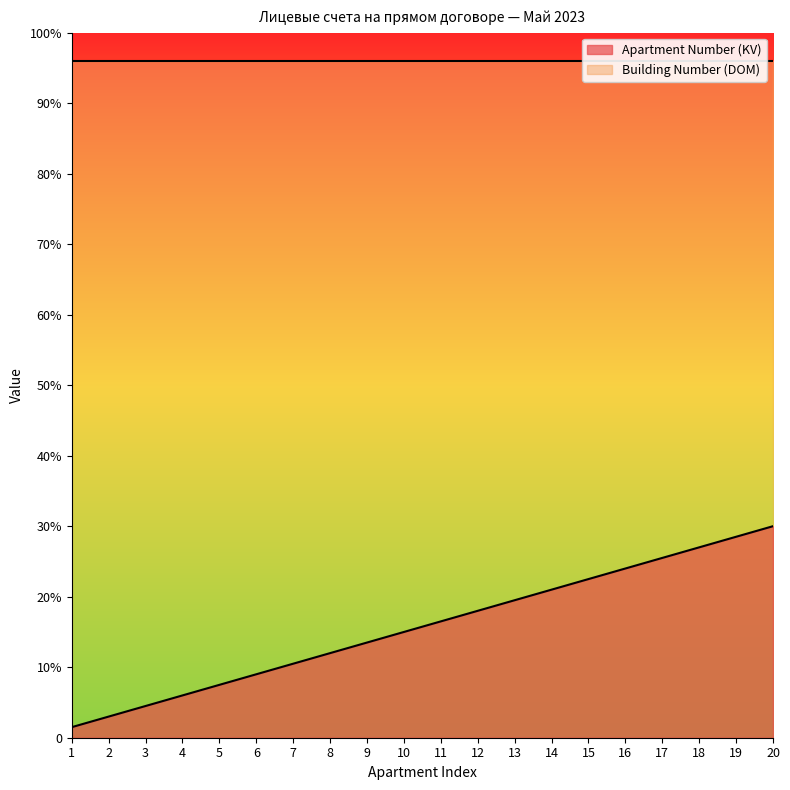

Between 8 and 4, which is larger?

8